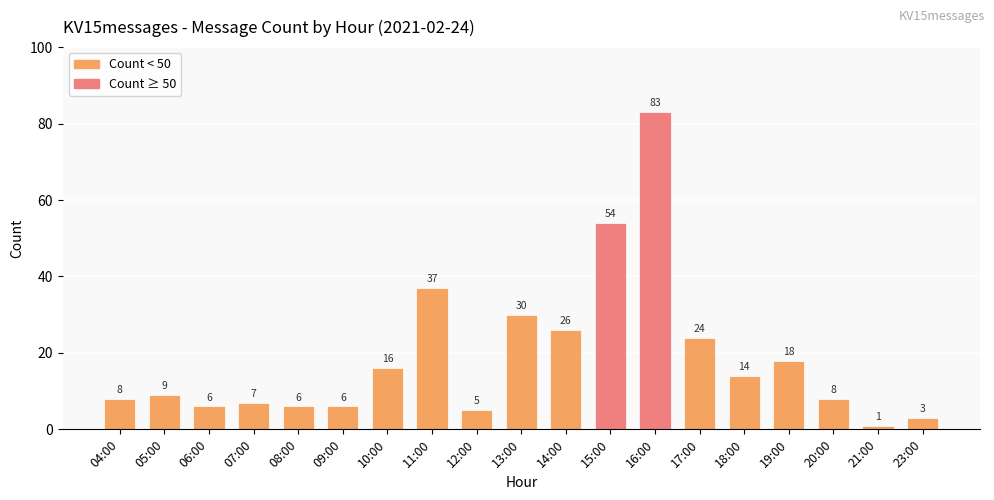

What is the sum of all values?

361